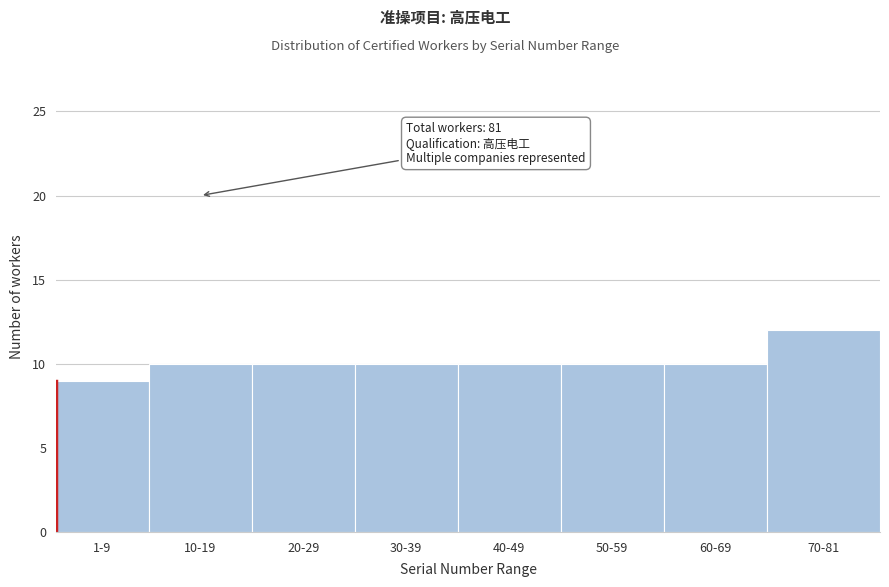

Reading left to right, list all the values displayed in this chart.

1-9=9	10-19=10	20-29=10	30-39=10	40-49=10	50-59=10	60-69=10	70-81=12